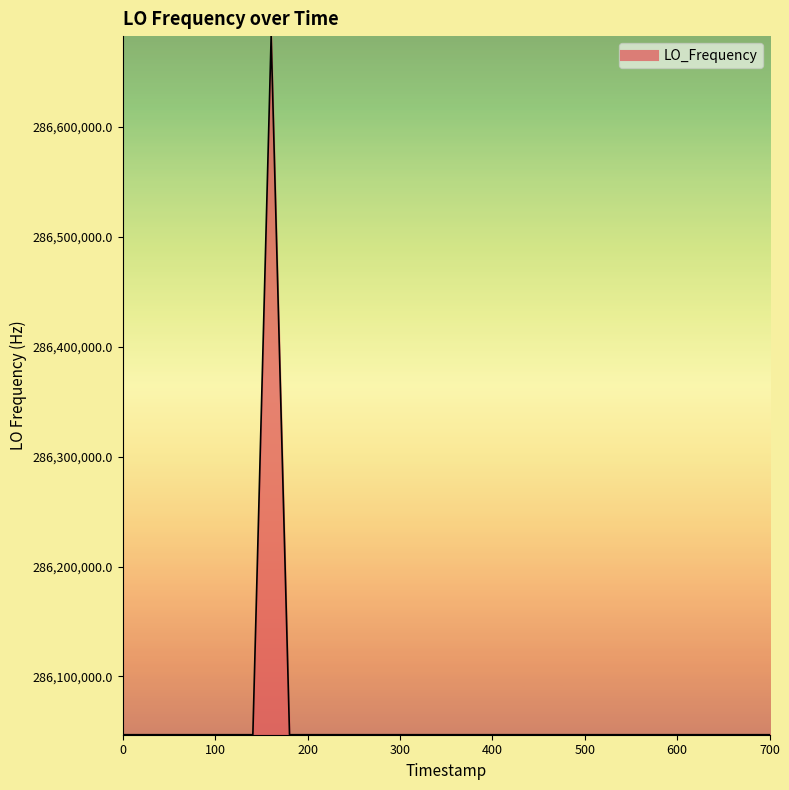

What is the maximum value shown in the chart?

286682706.1